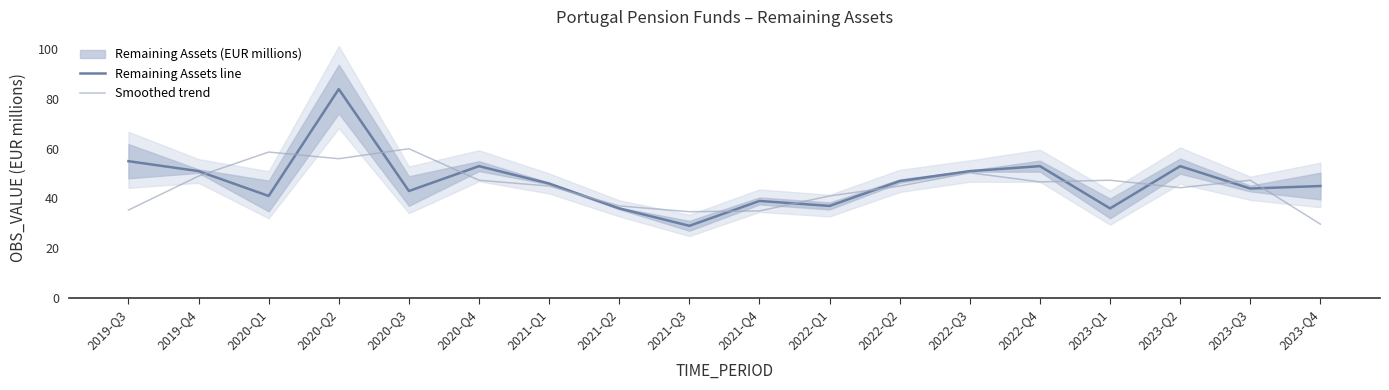

Where is the first local minimum for Smoothed trend?

2020-Q2